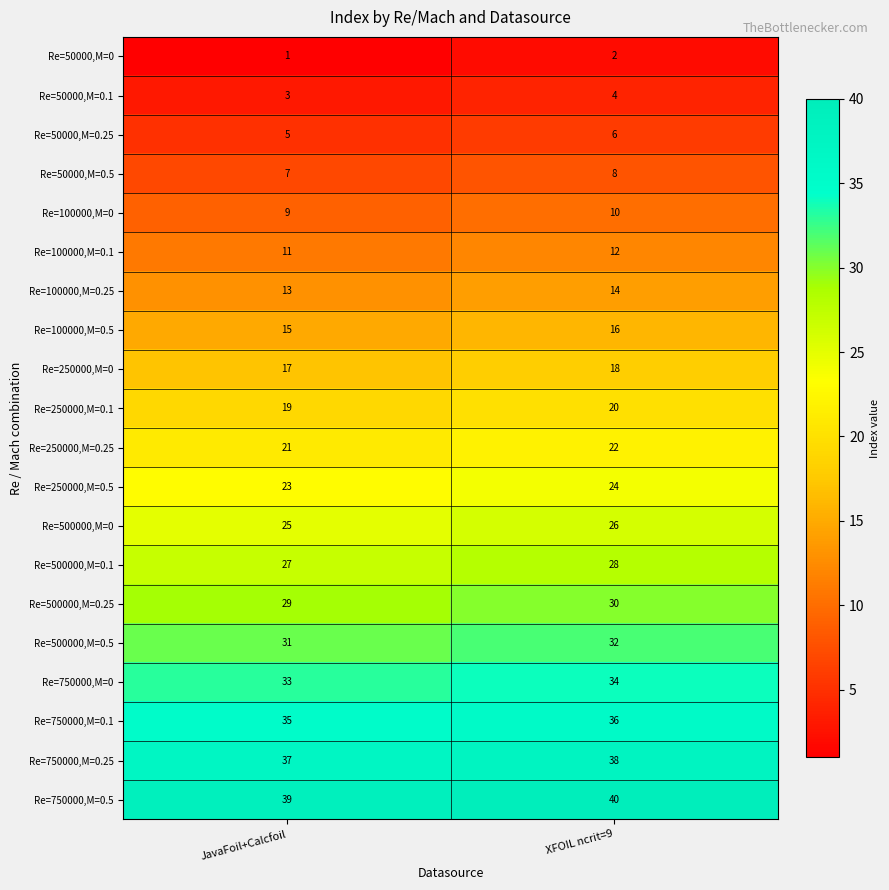

What is the maximum value for Re=500000,M=0?

26